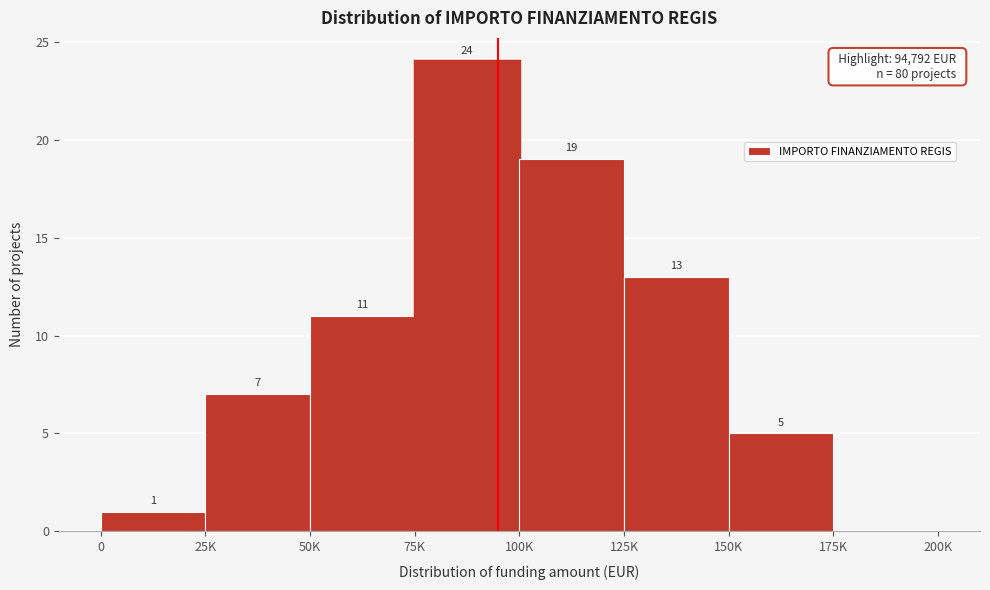

Reading left to right, list all the values displayed in this chart.

0=1	25K=7	50K=11	75K=24	100K=19	125K=13	150K=5	175K=0